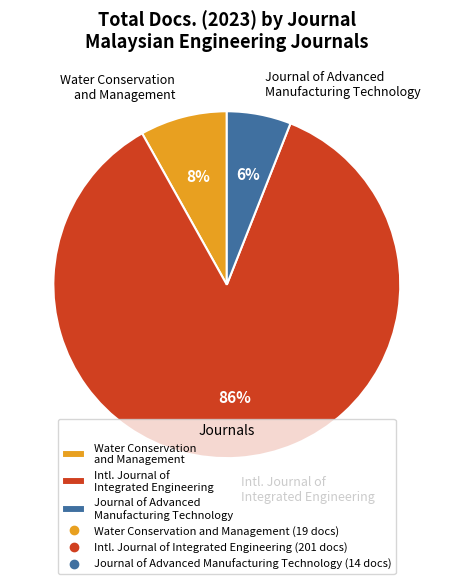

How many slices are in this pie chart?

3